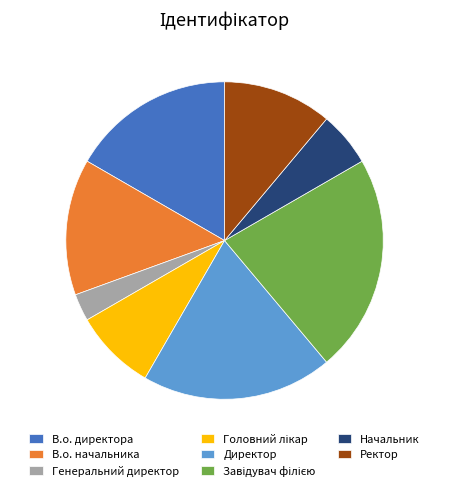

True or false: Ректор accounts for 11% of the total.

True